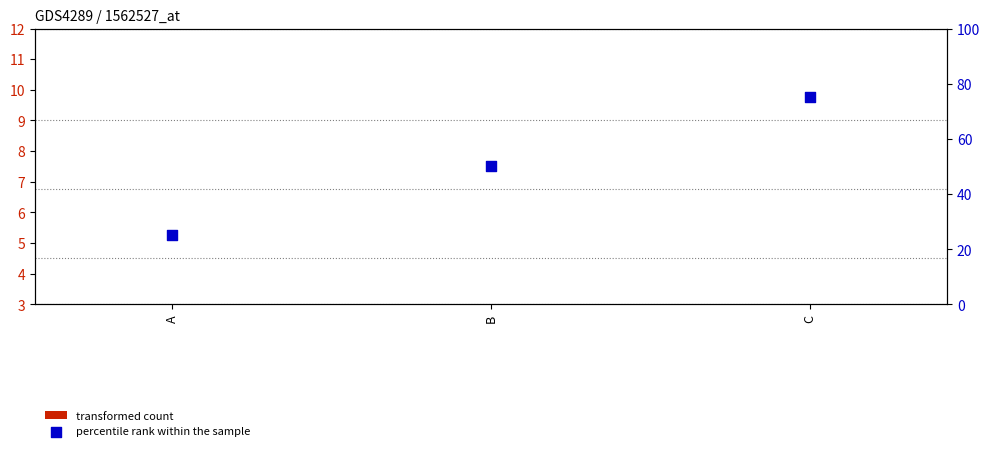

Which series contains the lowest Y value?

transformed count